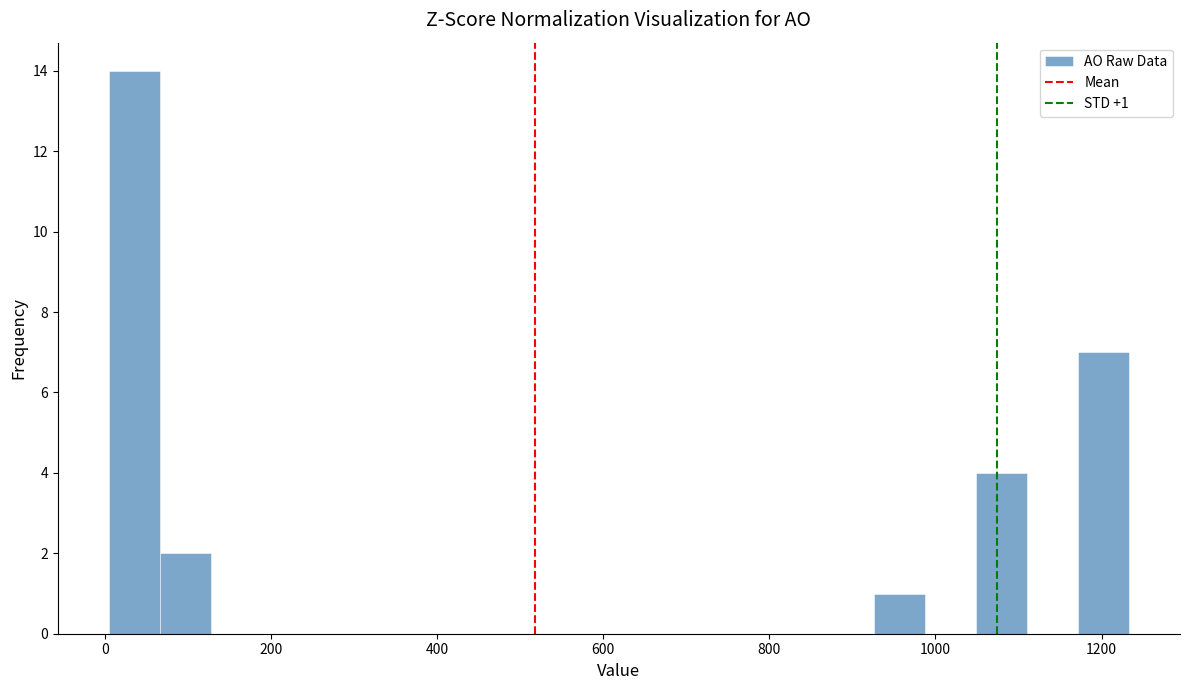

Around what value on the x-axis is the tallest bar? Give the approximate position of its centre, as read against the axis.

40